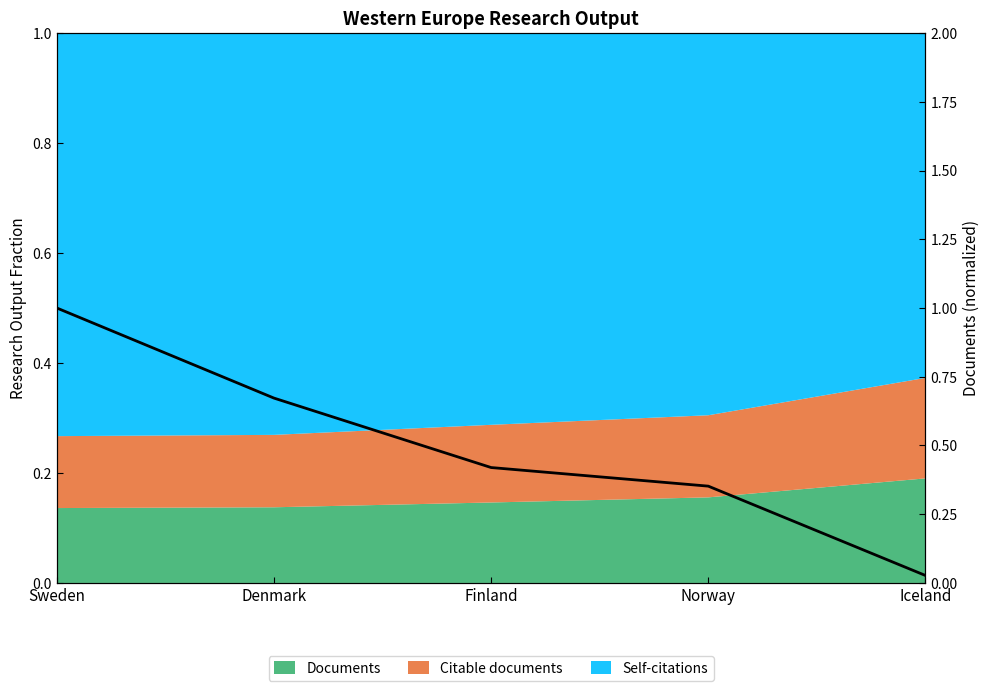

What is the label of the 4th point from the right?

Denmark